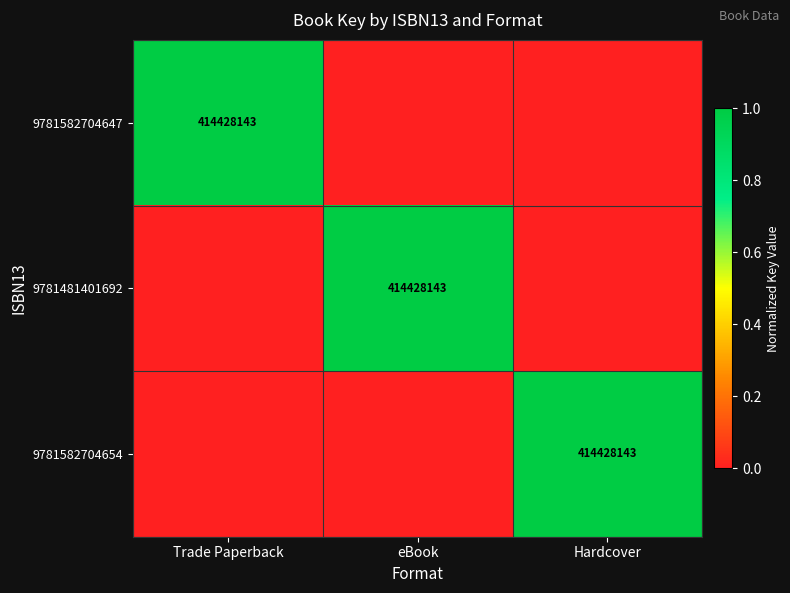

The 9781582704647 series shows 232515394 at Trade Paperback. True or false?

False